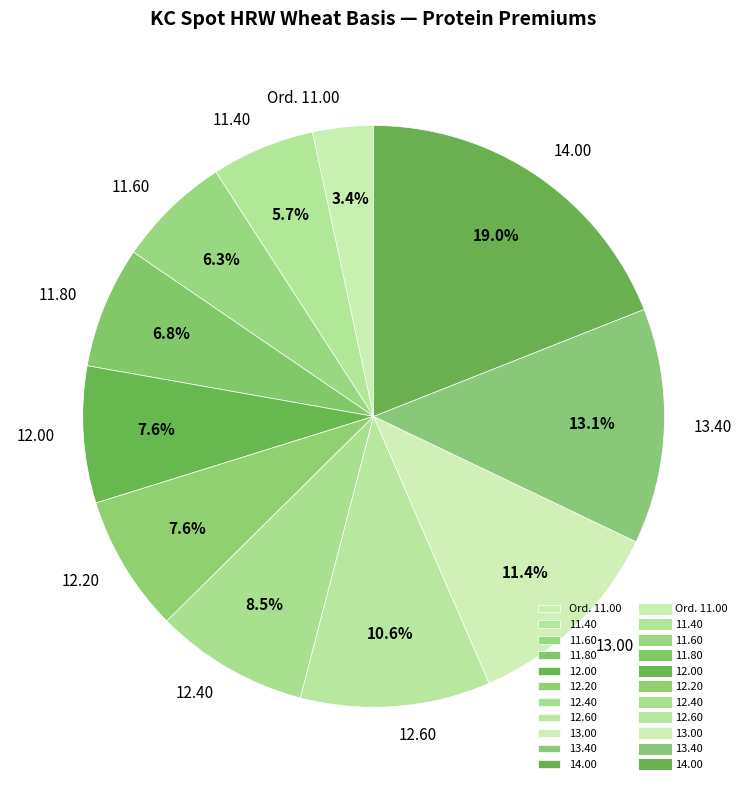

Is there any slice that represents more than half of the pie?

No